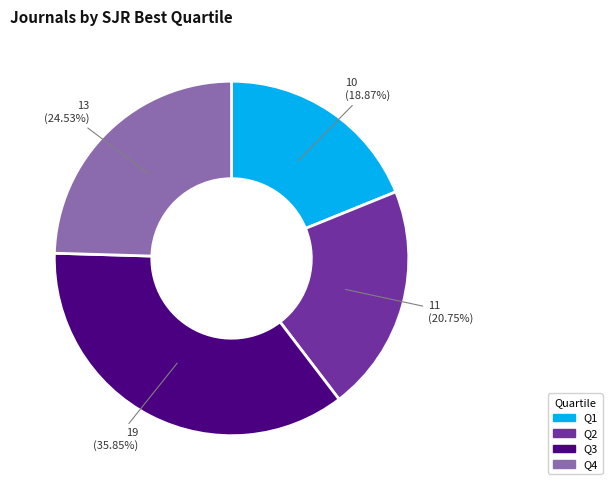

How much of the chart is everything except Q2?

79.2%